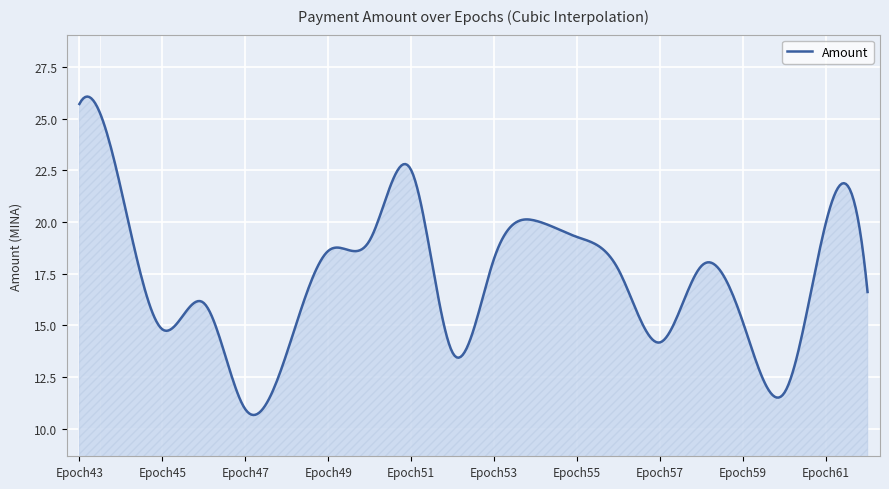

What is the smallest value displayed?

10.7